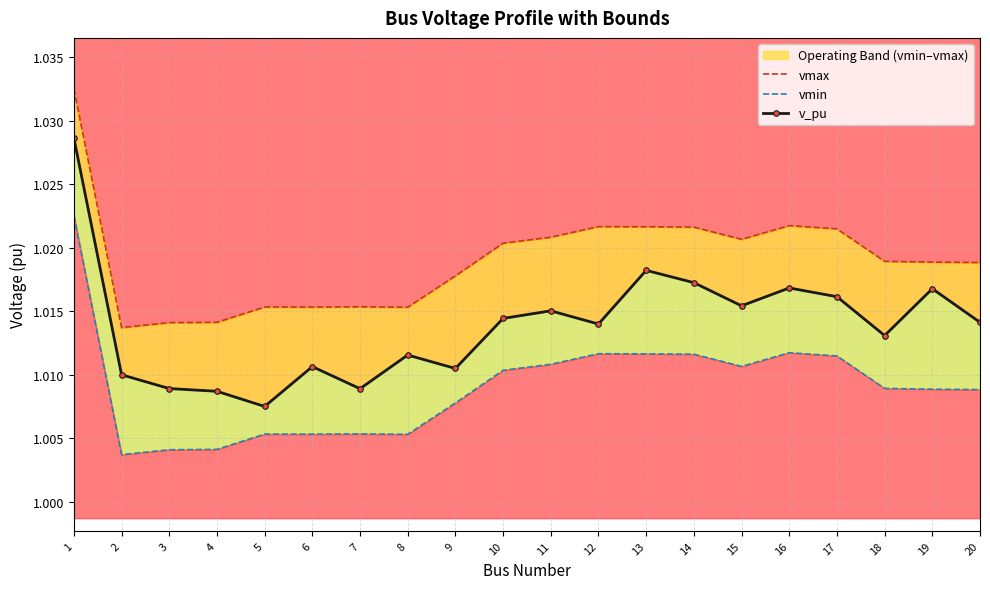

In v_pu, how many points are higher than both neighbors (excluding endpoints)?

6